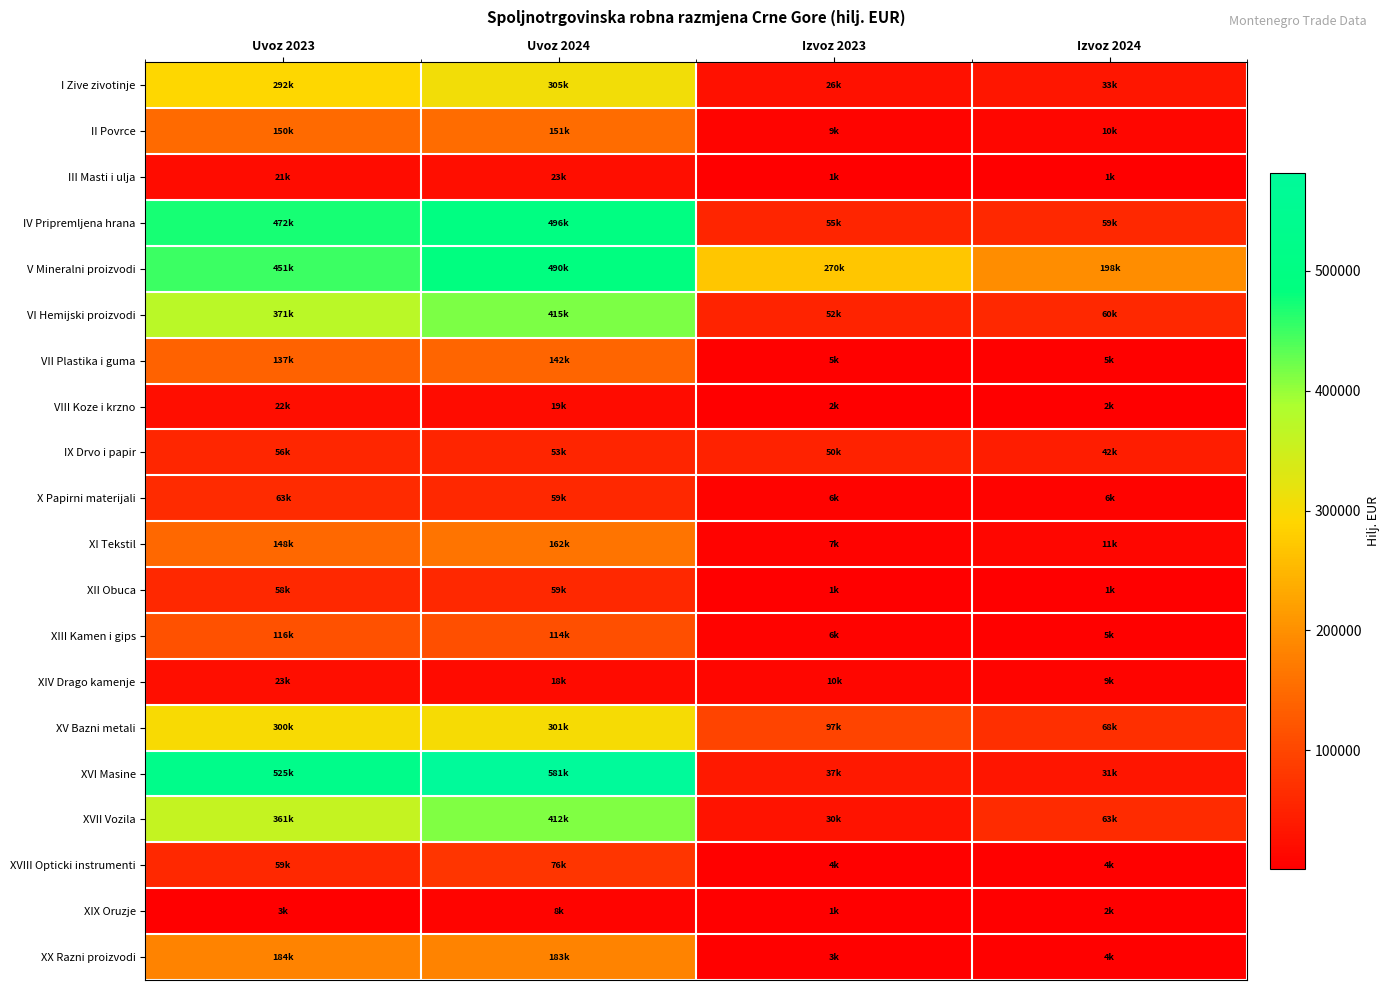

Reading right to left, transcribe all the data shown in this chart.

I Zive zivotinje: Izvoz 2024=32802.5	Izvoz 2023=26253.8	Uvoz 2024=304814.7	Uvoz 2023=292332.8
II Povrce: Izvoz 2024=10098.1	Izvoz 2023=9407.8	Uvoz 2024=150806.6	Uvoz 2023=149653.7
III Masti i ulja: Izvoz 2024=831.5	Izvoz 2023=882.9	Uvoz 2024=23189.0	Uvoz 2023=20719.2
IV Pripremljena hrana: Izvoz 2024=59450.6	Izvoz 2023=55248.7	Uvoz 2024=495983.1	Uvoz 2023=471639.7
V Mineralni proizvodi: Izvoz 2024=197976.1	Izvoz 2023=270049.7	Uvoz 2024=489862.7	Uvoz 2023=450708.4
VI Hemijski proizvodi: Izvoz 2024=59570.7	Izvoz 2023=51502.4	Uvoz 2024=415000.3	Uvoz 2023=371258.7
VII Plastika i guma: Izvoz 2024=5154.6	Izvoz 2023=5202.5	Uvoz 2024=142445.7	Uvoz 2023=137030.5
VIII Koze i krzno: Izvoz 2024=2345.2	Izvoz 2023=2346.8	Uvoz 2024=18985.4	Uvoz 2023=21635.5
IX Drvo i papir: Izvoz 2024=41940.4	Izvoz 2023=49706.7	Uvoz 2024=53396.9	Uvoz 2023=55815.3
X Papirni materijali: Izvoz 2024=5926.6	Izvoz 2023=6423.9	Uvoz 2024=59259.2	Uvoz 2023=63004.7
XI Tekstil: Izvoz 2024=11035.6	Izvoz 2023=6626.6	Uvoz 2024=162115.9	Uvoz 2023=147950.3
XII Obuca: Izvoz 2024=1447.6	Izvoz 2023=832.3	Uvoz 2024=59451.7	Uvoz 2023=58257.6
XIII Kamen i gips: Izvoz 2024=5349.6	Izvoz 2023=6037.1	Uvoz 2024=113666.7	Uvoz 2023=115859.8
XIV Drago kamenje: Izvoz 2024=8791.7	Izvoz 2023=10454.8	Uvoz 2024=17871.5	Uvoz 2023=22964.0
XV Bazni metali: Izvoz 2024=67627.9	Izvoz 2023=97166.4	Uvoz 2024=300846.1	Uvoz 2023=299882.7
XVI Masine: Izvoz 2024=31135.1	Izvoz 2023=37440.9	Uvoz 2024=581347.1	Uvoz 2023=524561.3
XVII Vozila: Izvoz 2024=63304.7	Izvoz 2023=30018.4	Uvoz 2024=411566.0	Uvoz 2023=360862.1
XVIII Opticki instrumenti: Izvoz 2024=3897.8	Izvoz 2023=4112.1	Uvoz 2024=75678.1	Uvoz 2023=59172.2
XIX Oruzje: Izvoz 2024=2347.7	Izvoz 2023=1311.7	Uvoz 2024=7851.7	Uvoz 2023=2853.7
XX Razni proizvodi: Izvoz 2024=3878.6	Izvoz 2023=3216.0	Uvoz 2024=183332.8	Uvoz 2023=183811.6